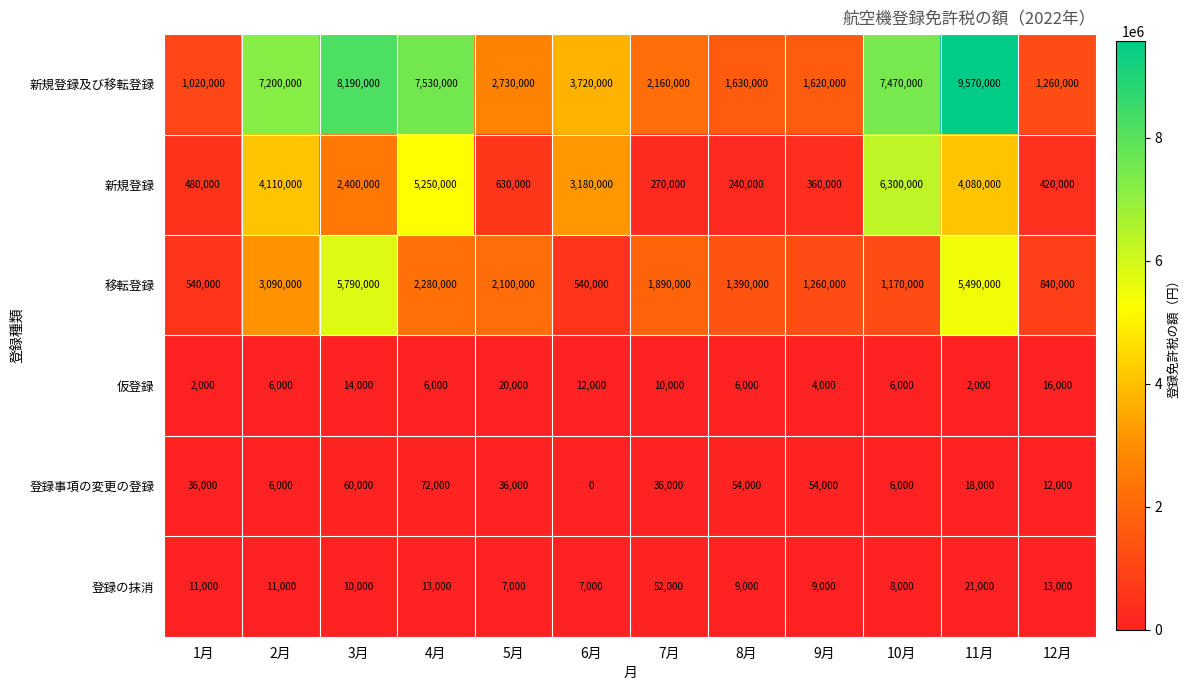

At how many categories does at least one series exceed 6162926?

5